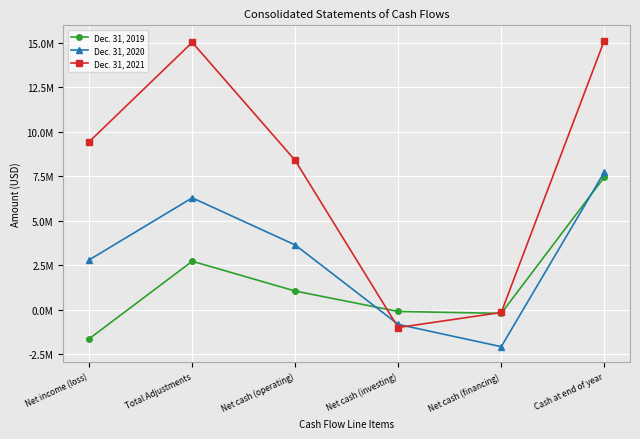

Where is the first local maximum for Dec. 31, 2019?

Total Adjustments